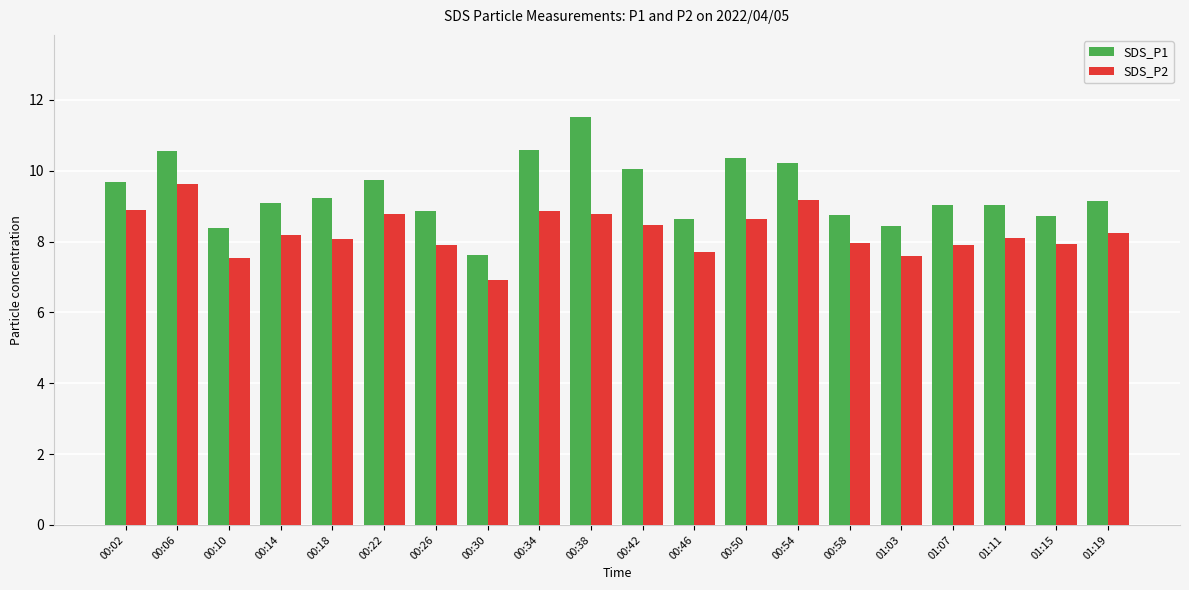

What are all the series names shown in the legend?

SDS_P1, SDS_P2